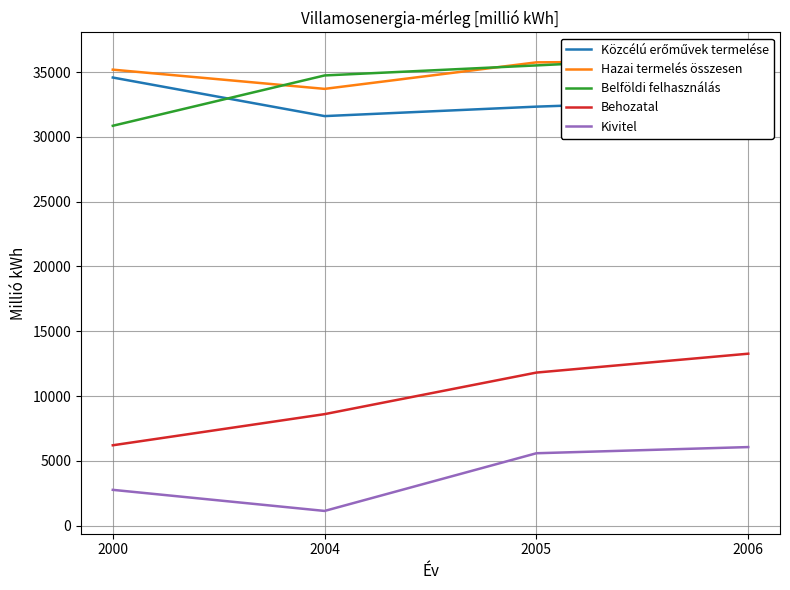

What is the value of the Kivitel point at the 2nd from the left?

1129